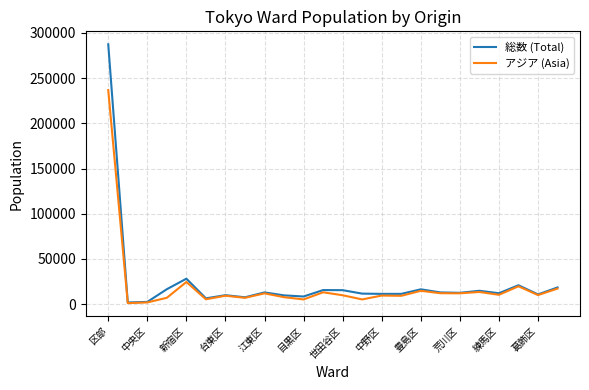

Rank the series by their maximum value, from lowest to highest.

アジア (Asia), 総数 (Total)